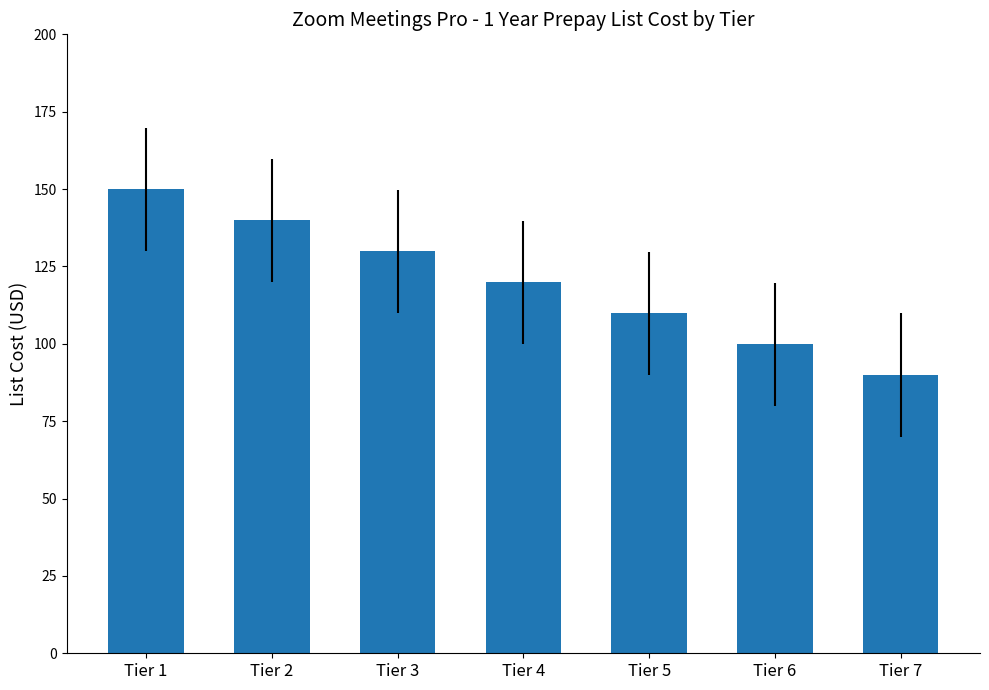

What is the approximate value at Tier 1?

149.9